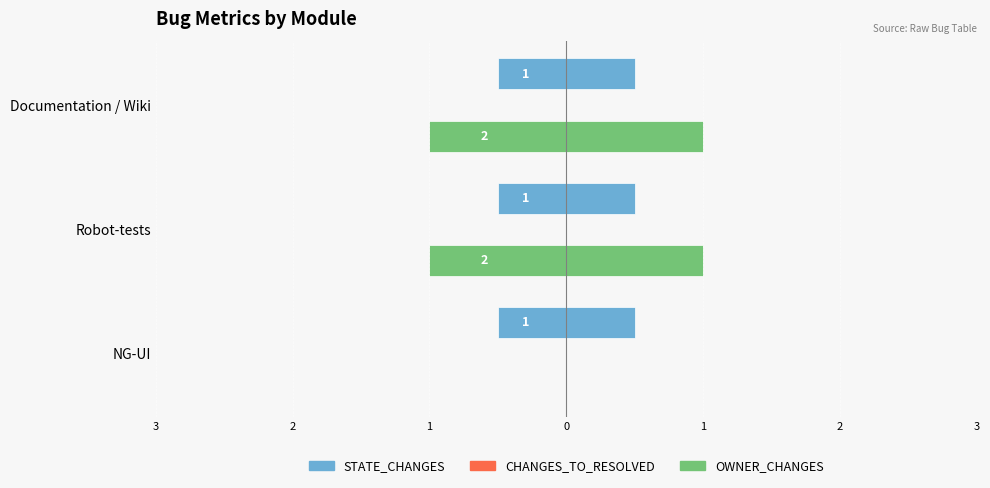

What are all the series names shown in the legend?

STATE_CHANGES, CHANGES_TO_RESOLVED, OWNER_CHANGES